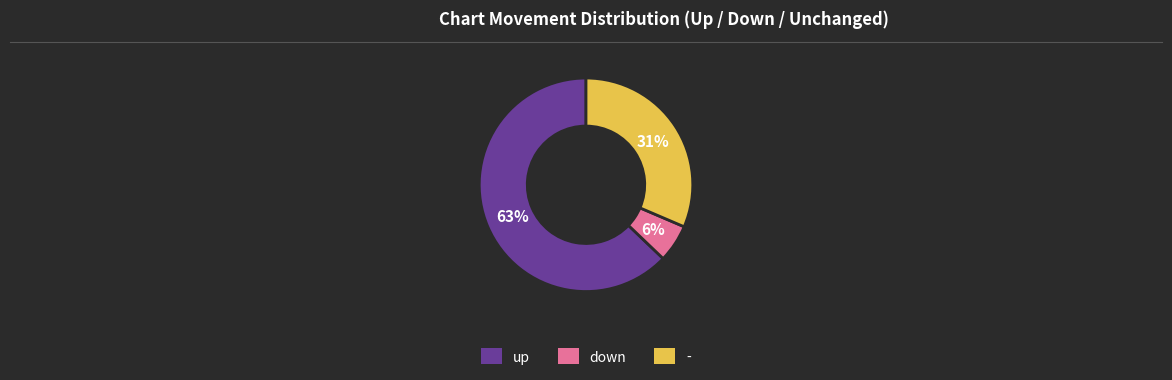

Combined, do down and up account for over 50%?

Yes